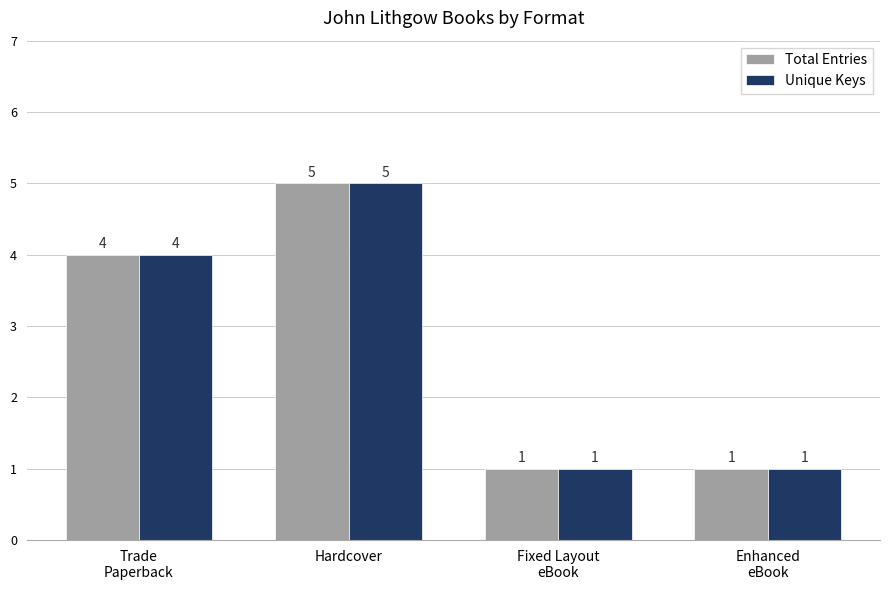

How many series are shown in this chart?

2